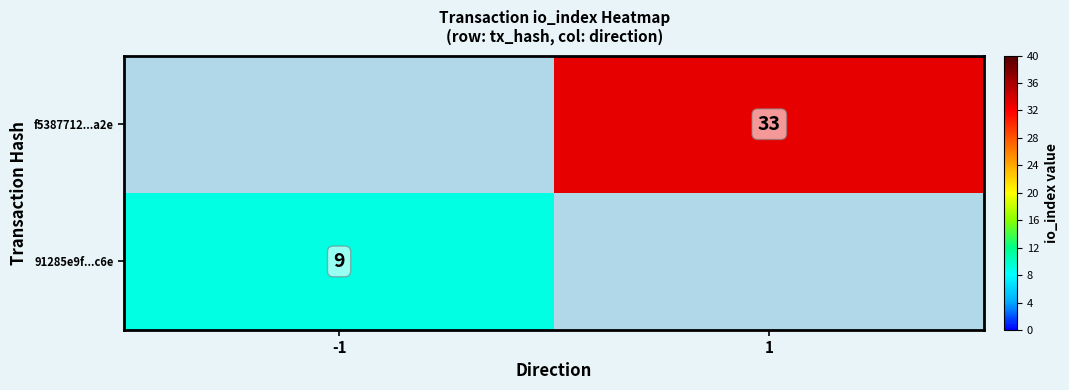

Is it true that 91285e9f...c6e equals 9 at -1?

True